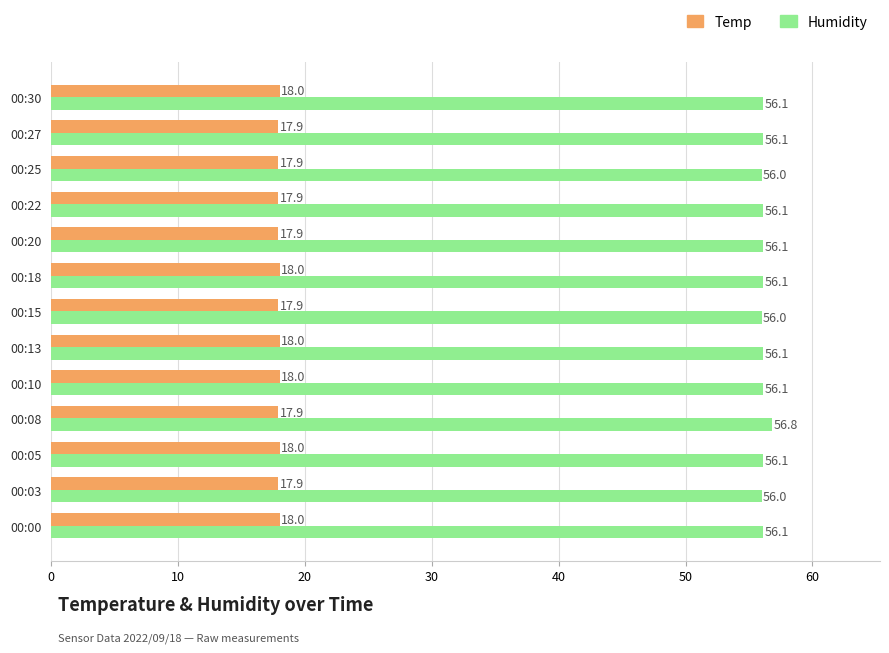

True or false: Temp has a value of 5.9 at 00:15.

False